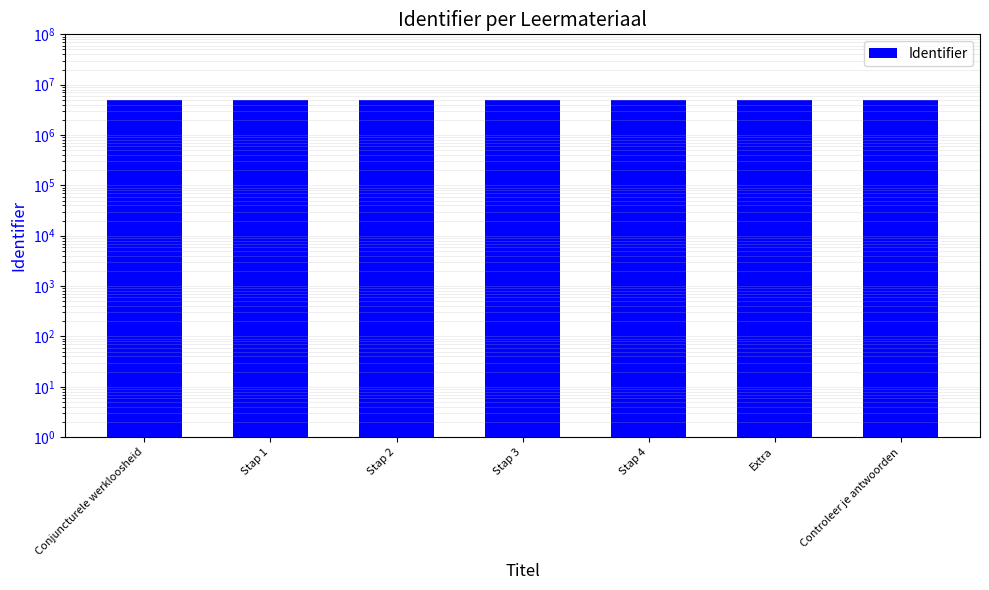

What is the value of the 6th bar from the left?

4971827